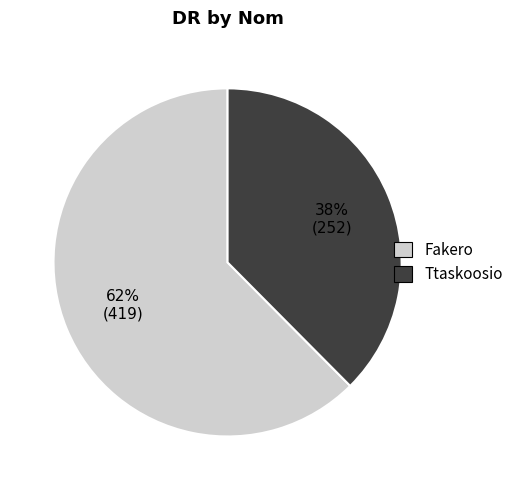

Combined, do Ttaskoosio and Fakero account for over 50%?

Yes